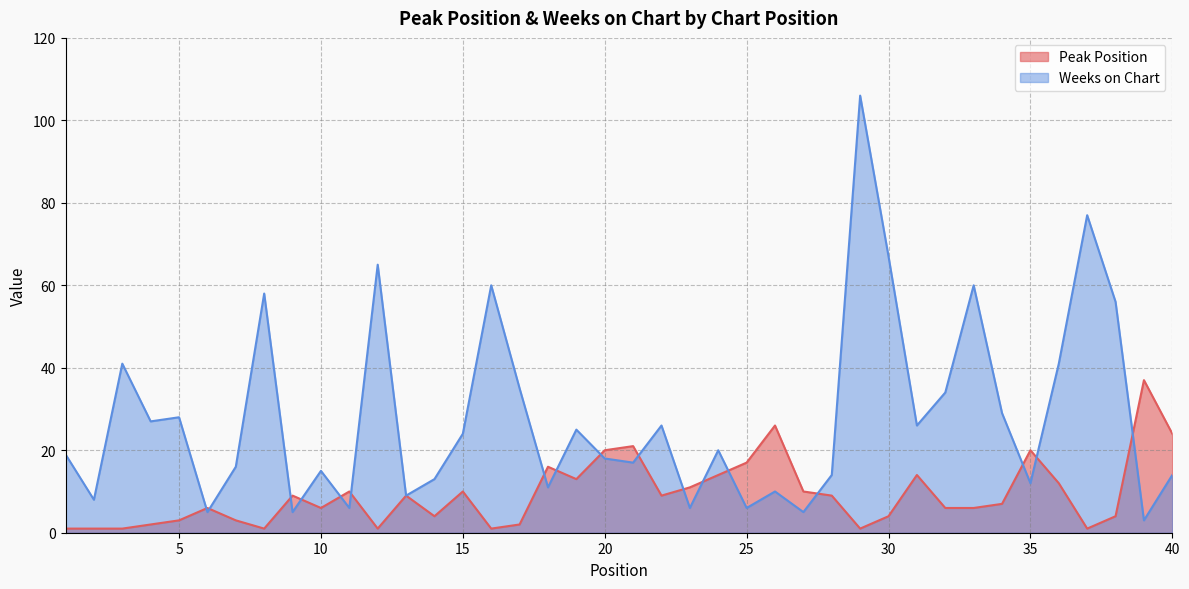

What are all the series names shown in the legend?

Peak Position, Weeks on Chart